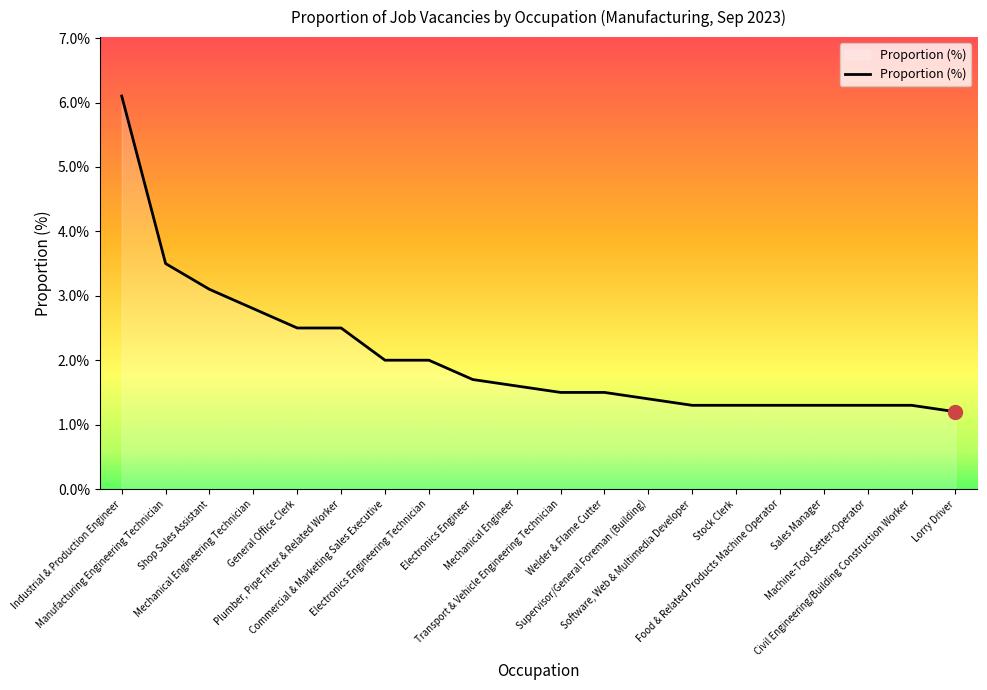

How many series are shown in this chart?

1